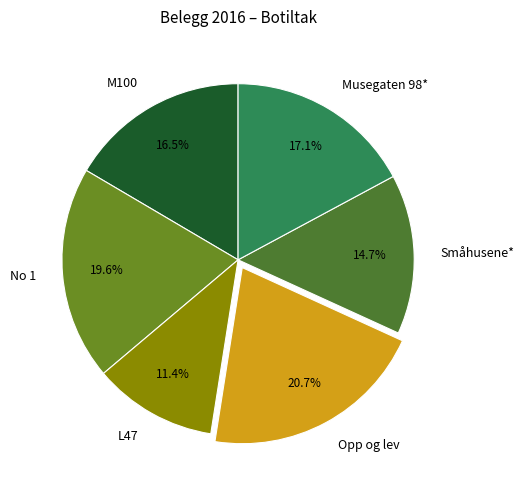

Does Småhusene* represent more than half of the total?

No